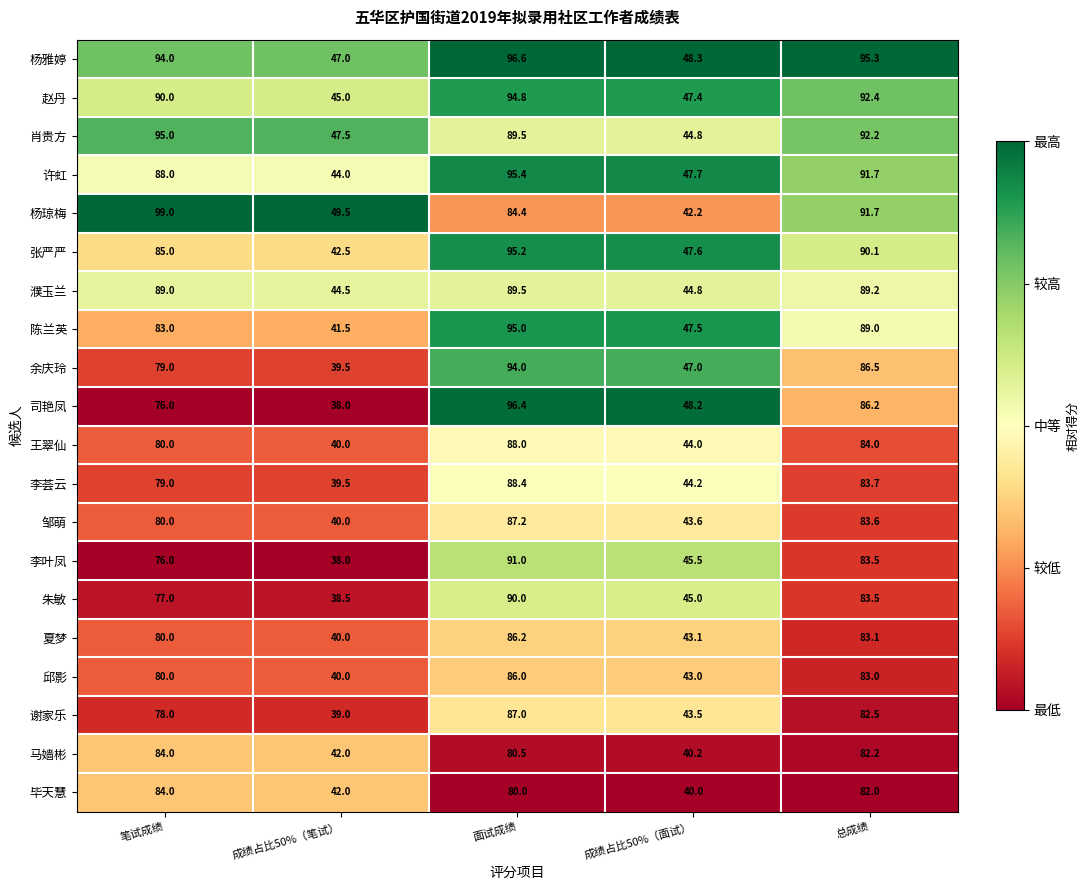

What is the difference between the 李叶凤 values at 总成绩 and 笔试成绩?

7.5